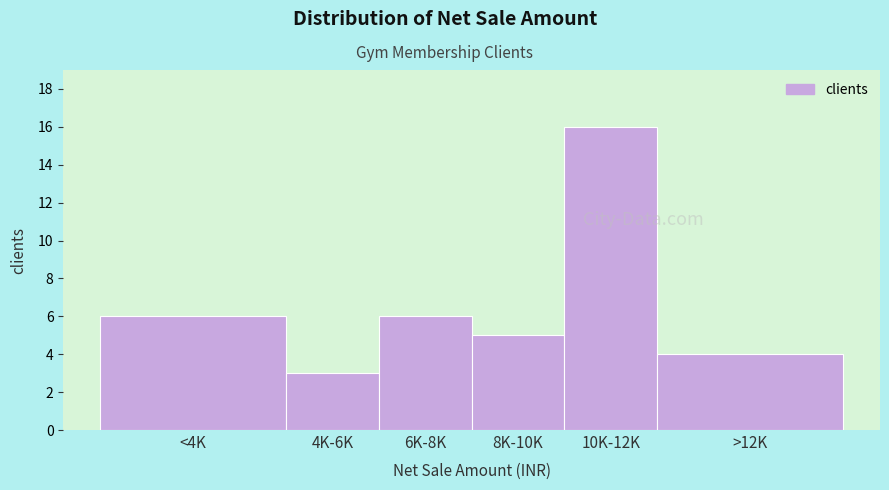

Reading left to right, list all the values displayed in this chart.

<4K=6	4K-6K=3	6K-8K=6	8K-10K=5	10K-12K=16	>12K=4